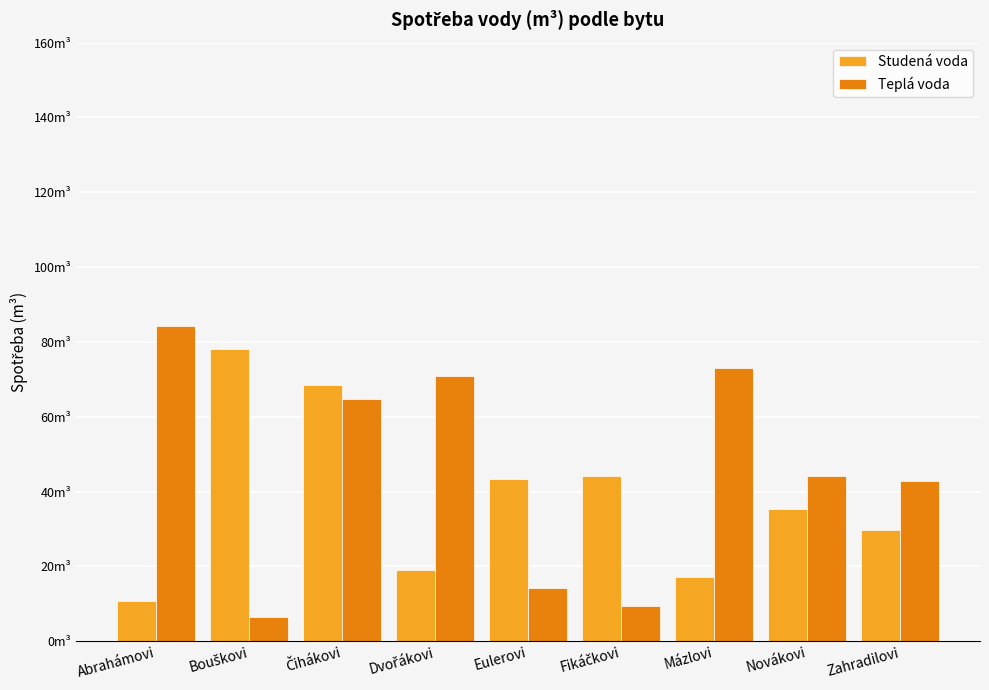

Are the bars grouped side by side (vs. stacked)?

Yes